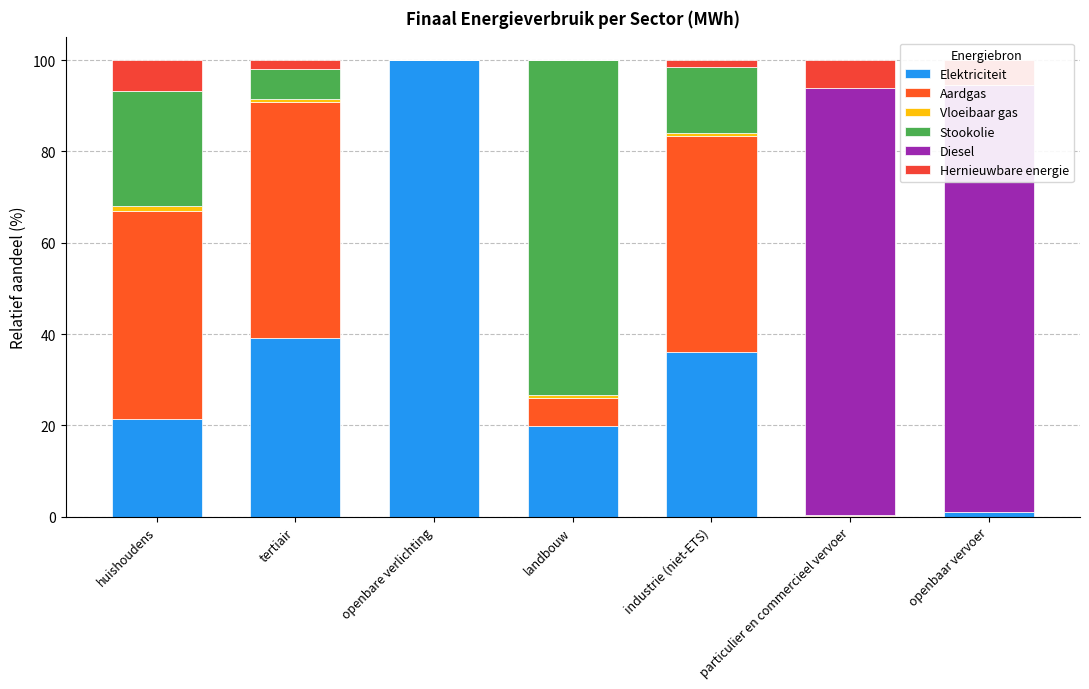

At which label does Aardgas reach its minimum?

openbare verlichting